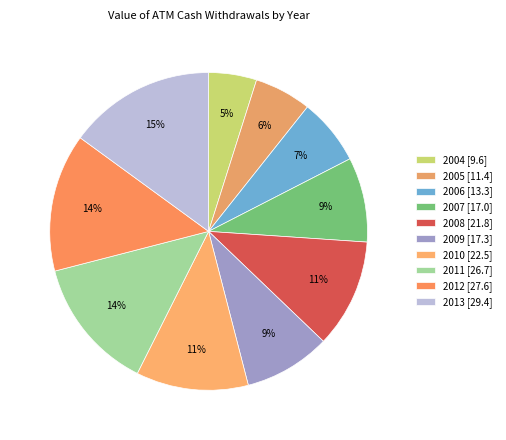

How many segments does this pie chart have?

10